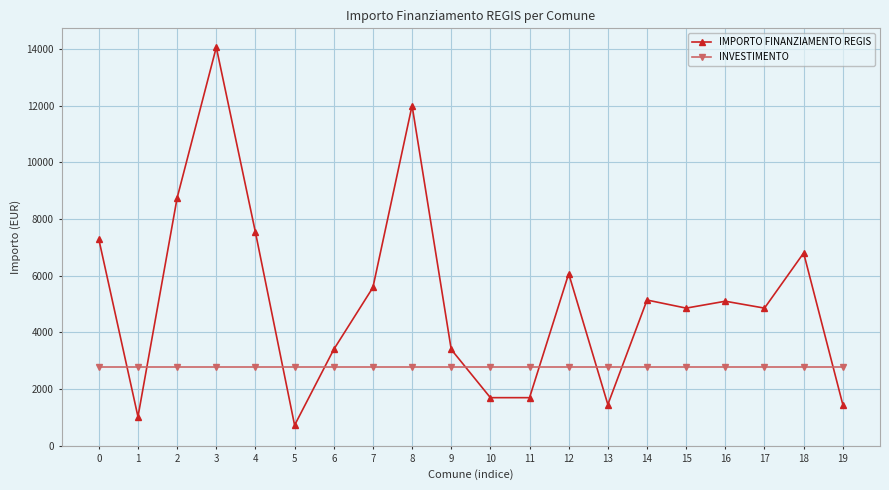

How many categories are shown in the chart?

20